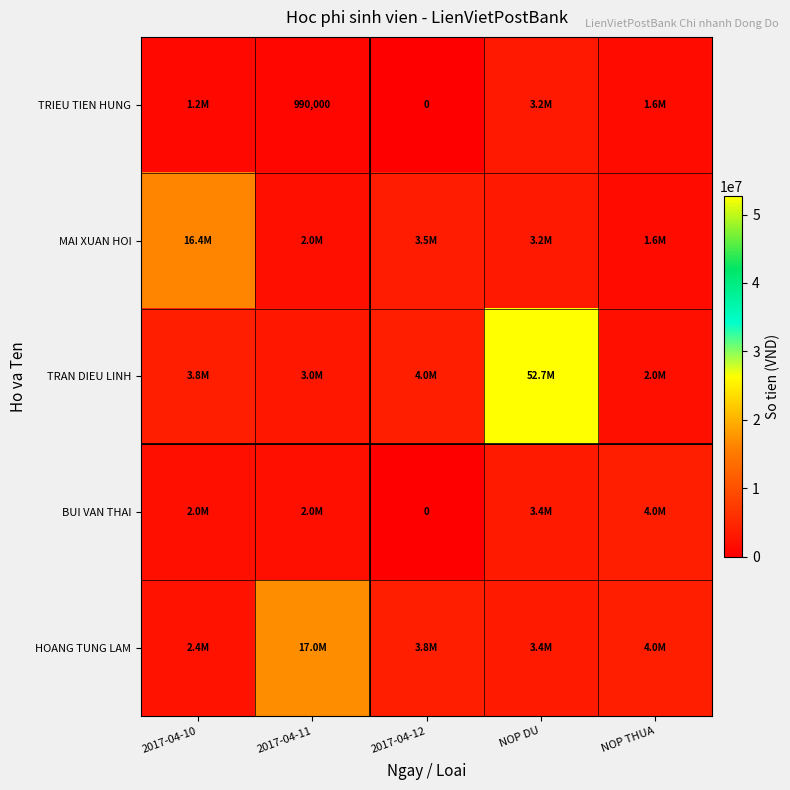

What is the difference between the HOANG TUNG LAM values at 2017-04-10 and NOP DU?

1000000